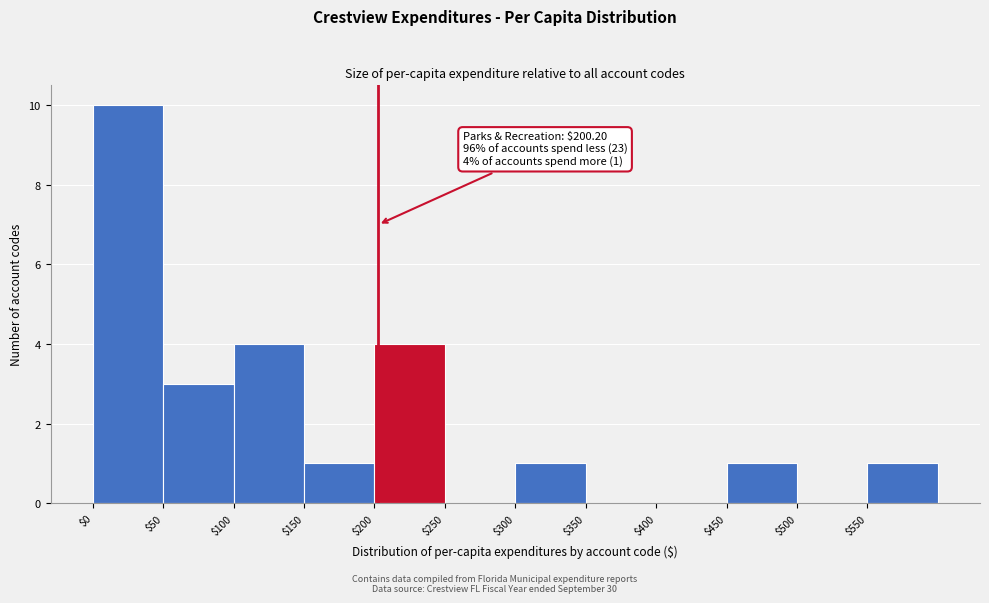

Which range on the x-axis has the tallest bar?

0 to 50